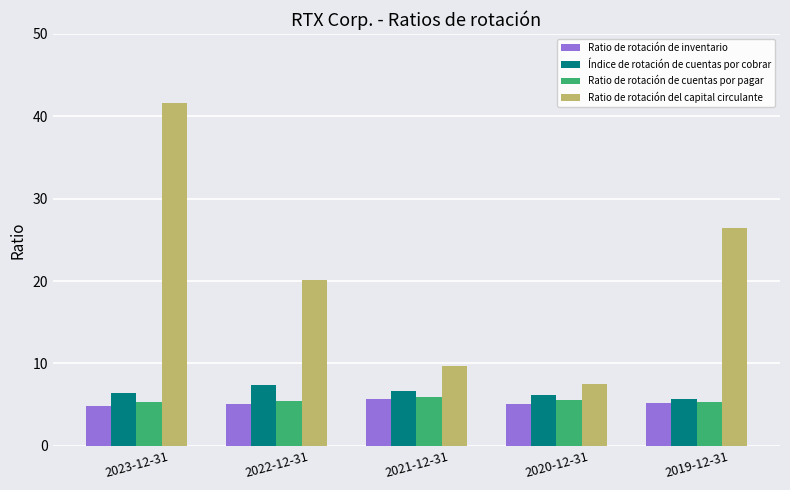

Rank the categories by Ratio de rotación del capital circulante value from lowest to highest.

2020-12-31, 2021-12-31, 2022-12-31, 2019-12-31, 2023-12-31